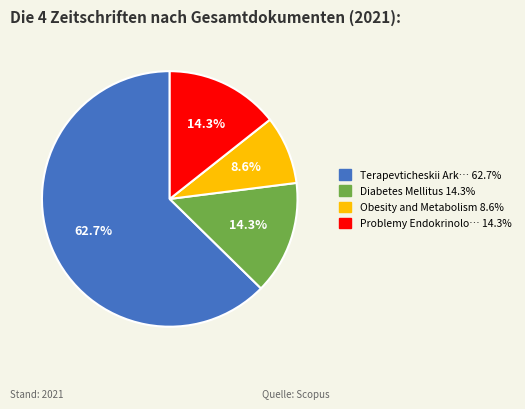

Is there a majority slice in this chart?

Yes